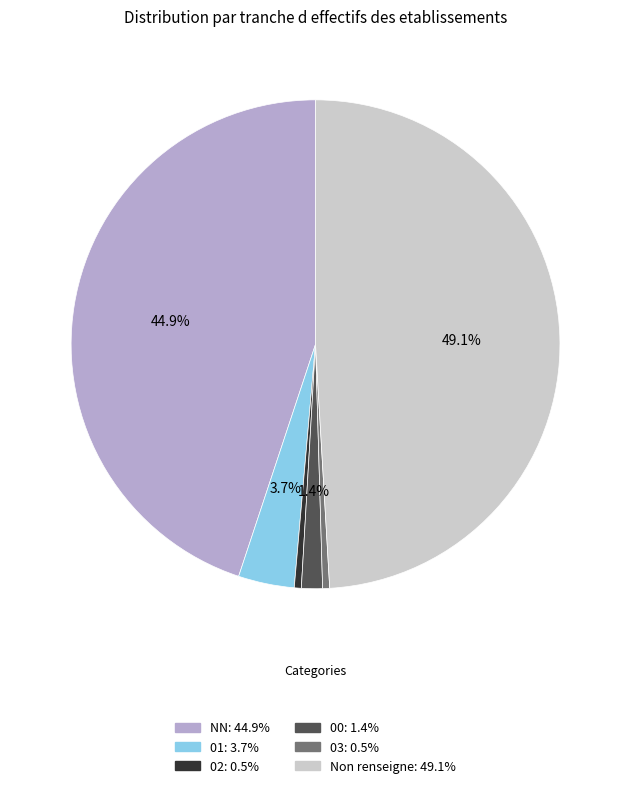

Is there a majority slice in this chart?

No